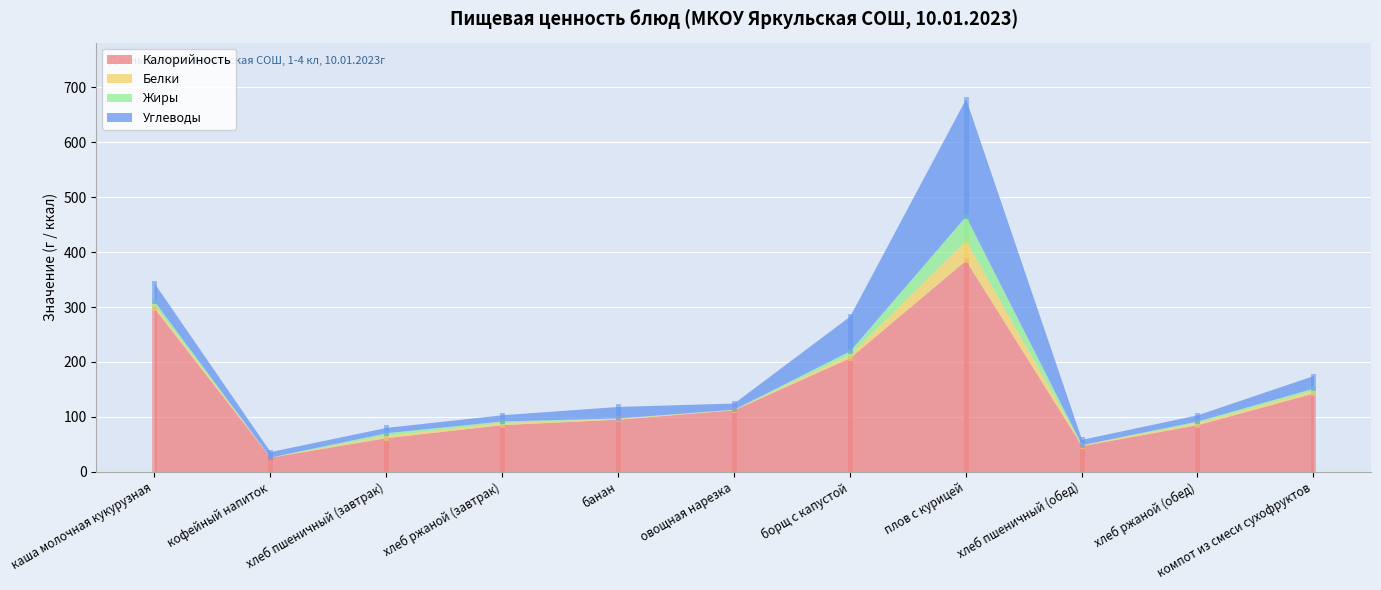

True or false: Углеводы and Белки cross at least once.

False